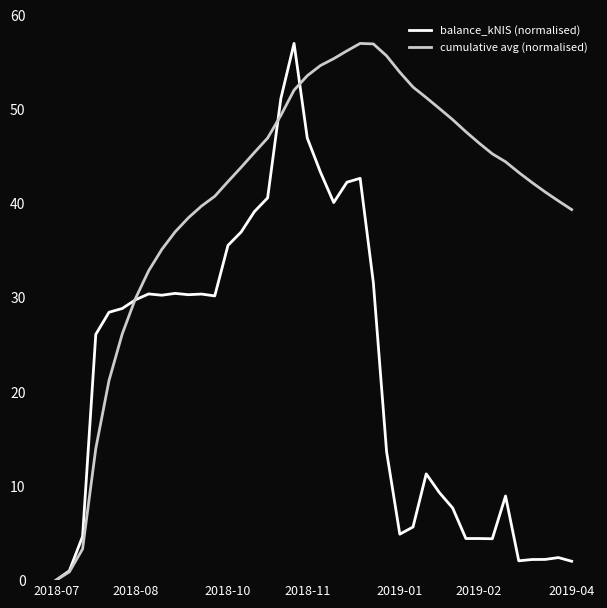

What is the maximum value for cumulative avg (normalised)?

57.0